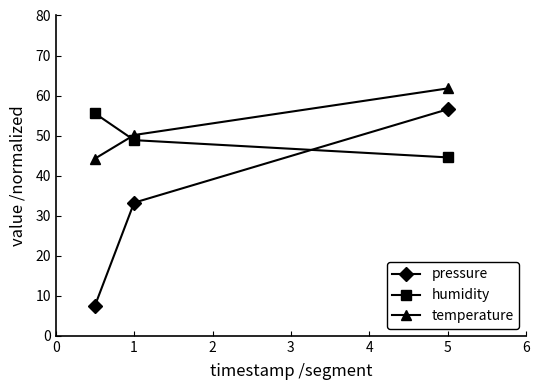

What is the value of the humidity point at the 2nd from the left?

48.9